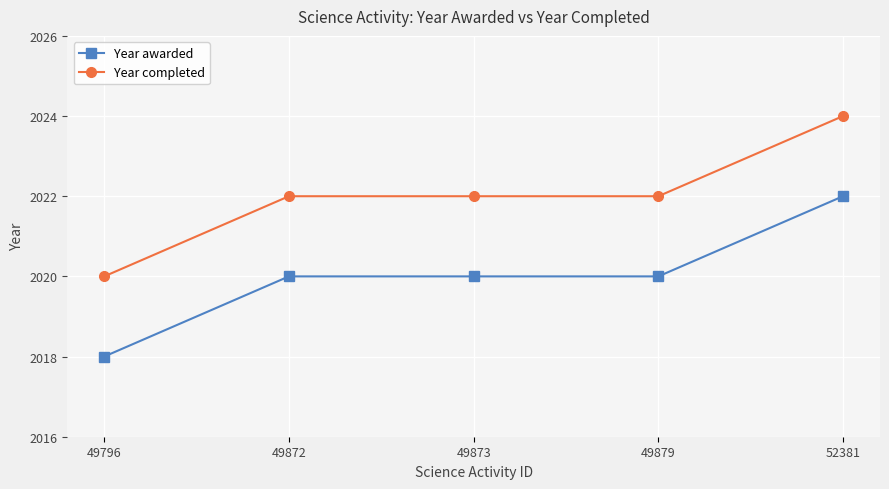

At 49879, list the series in order from smallest to largest.

Year awarded, Year completed